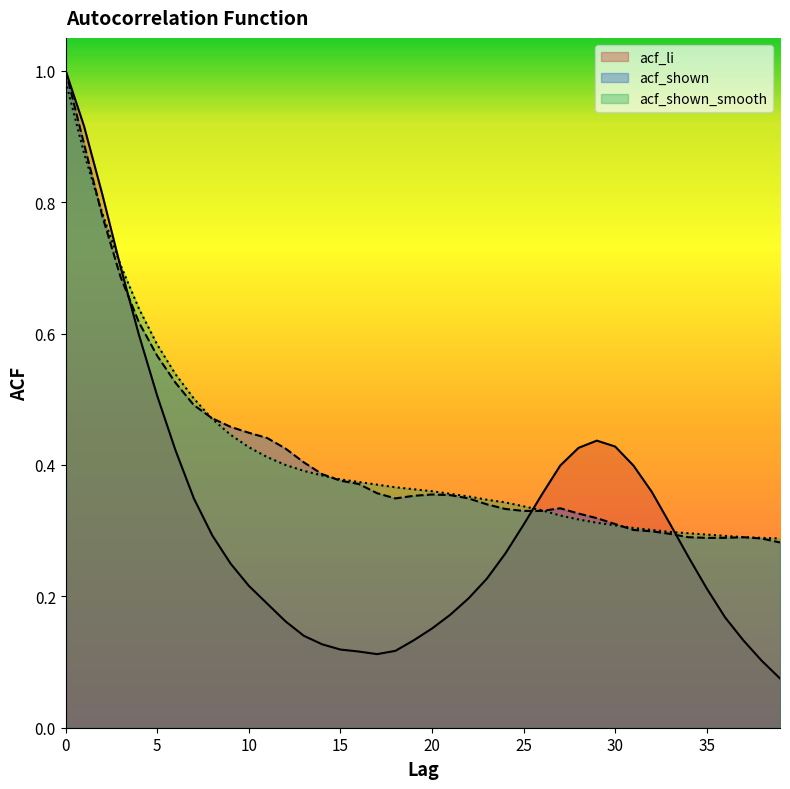

What is the value of the acf_shown_smooth point at the 18th from the left?

0.4